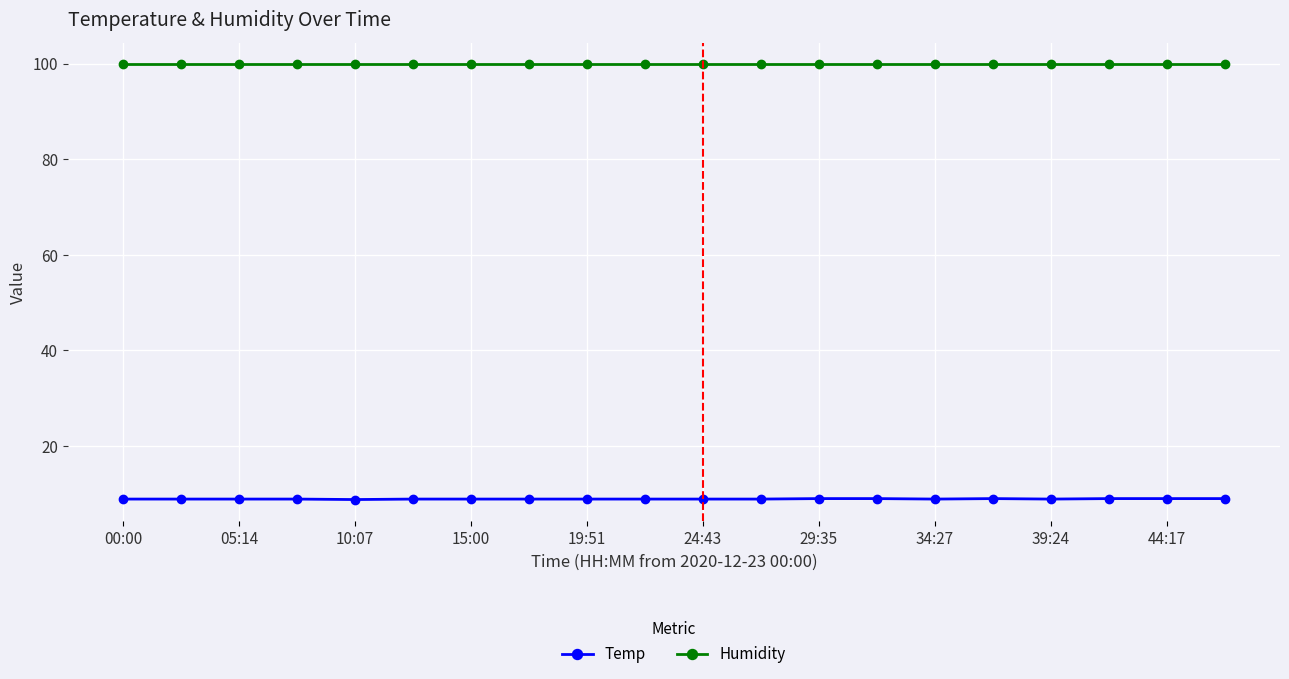

At how many categories does at least one series exceed 85?

20